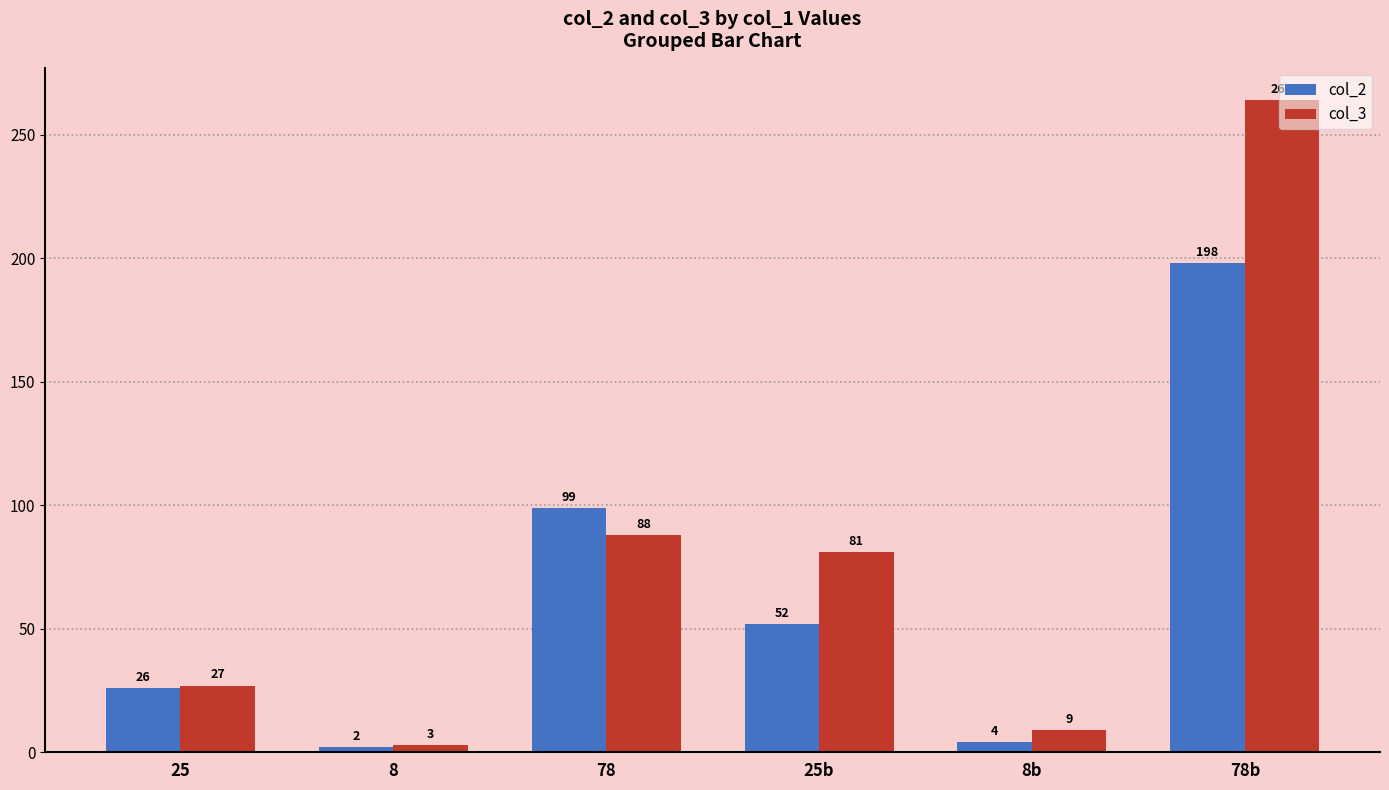

How many bars are there in total?

12